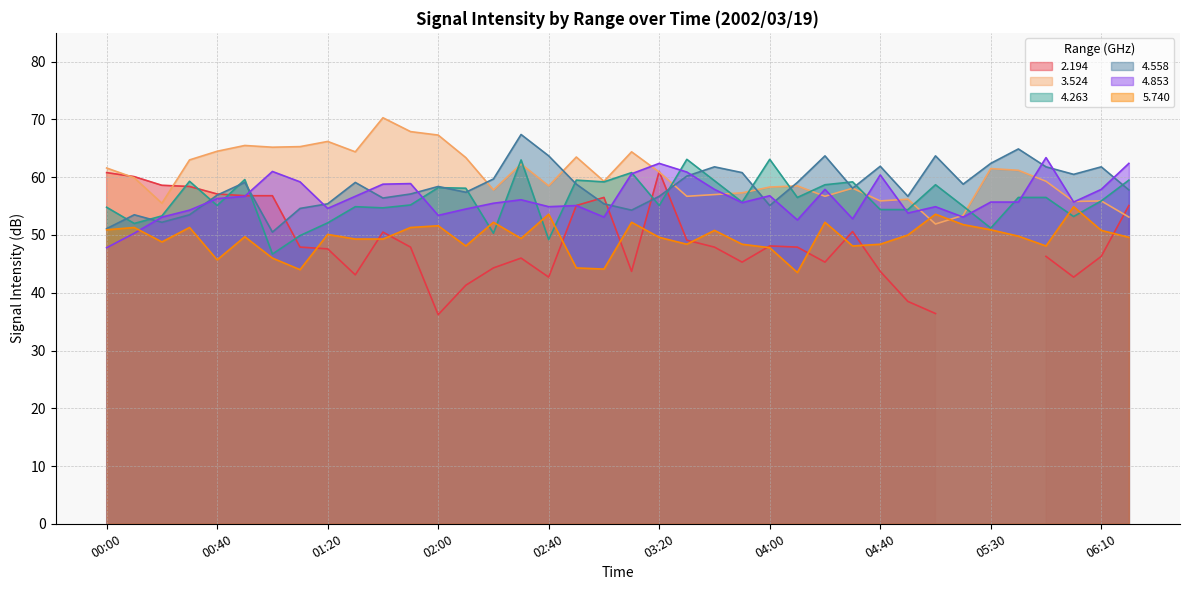

The value of 5.740 at 04:30 is 69.9. True or false?

False